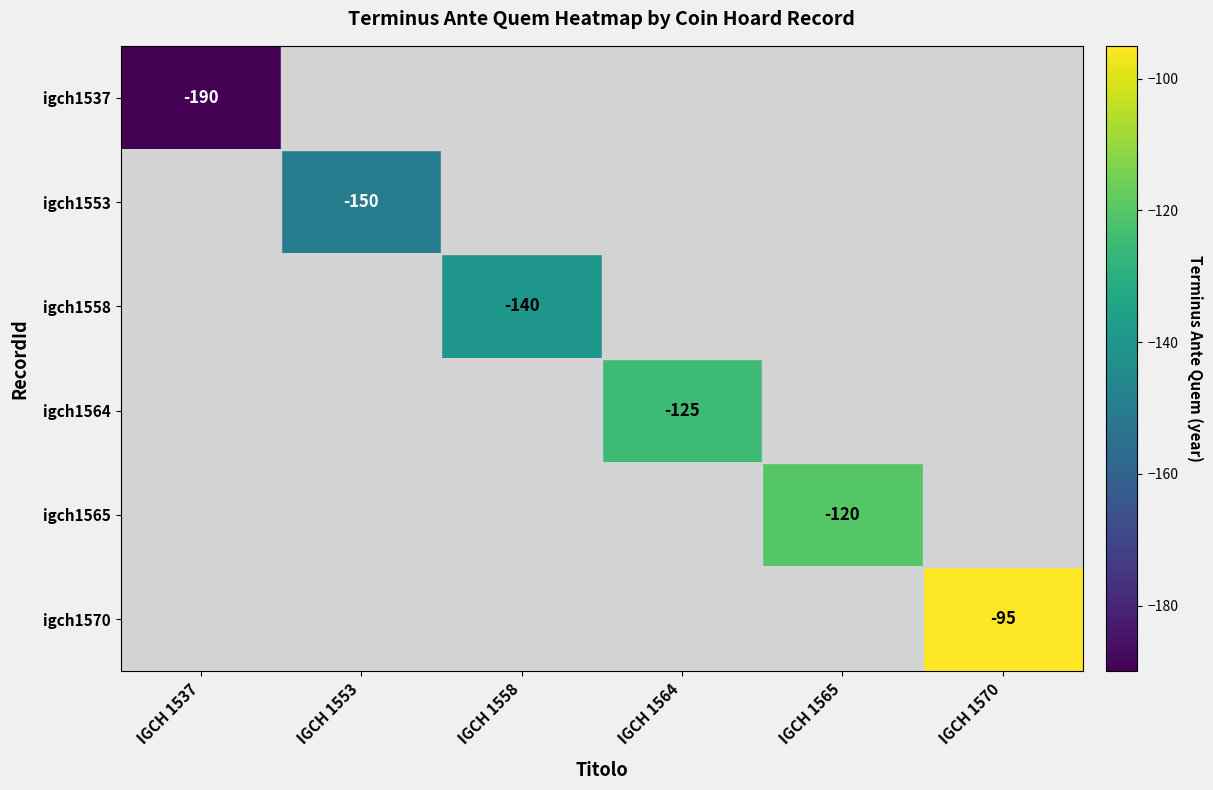

The value of igch1564 at IGCH 1564 is -125. True or false?

True